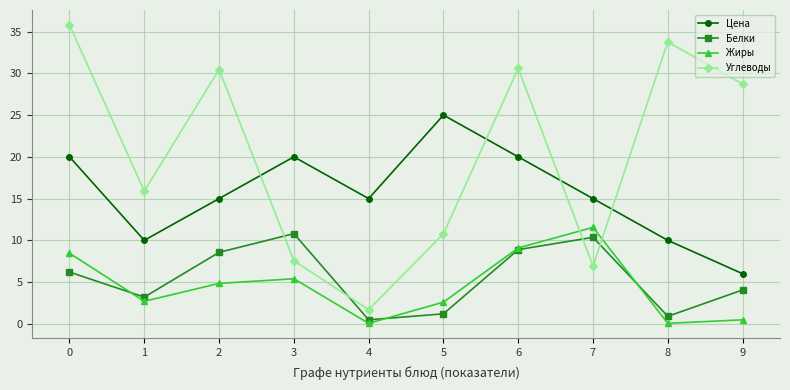

What is the total value across all series at 3?

43.8